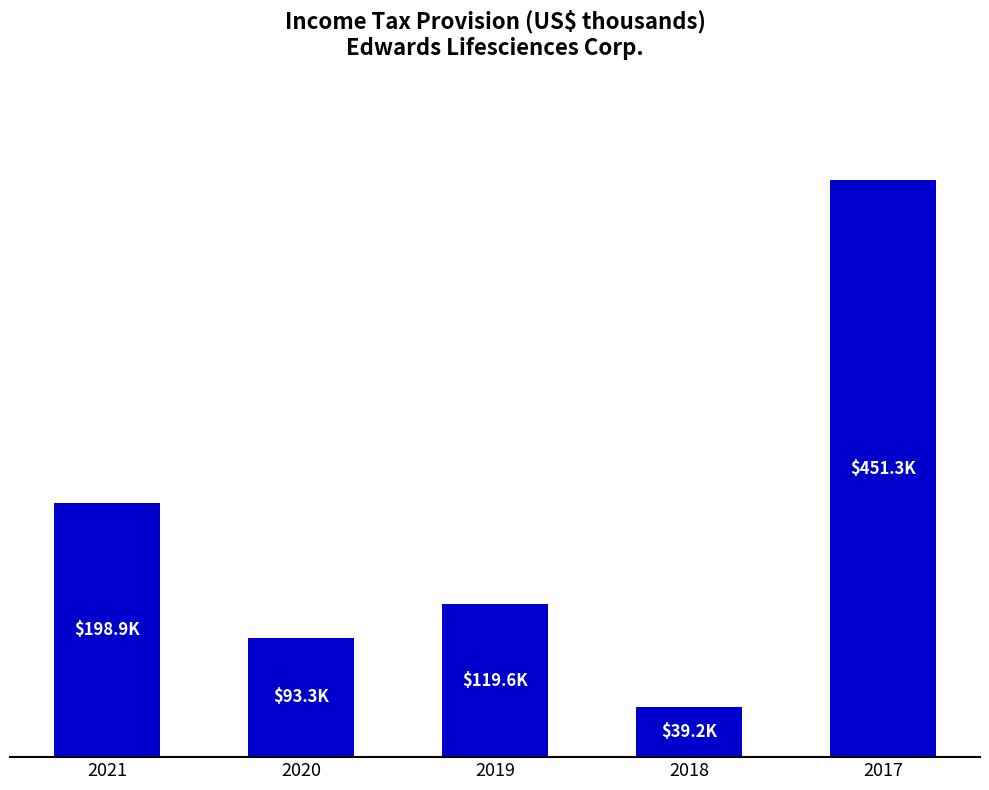

What is the greatest value displayed?

451300